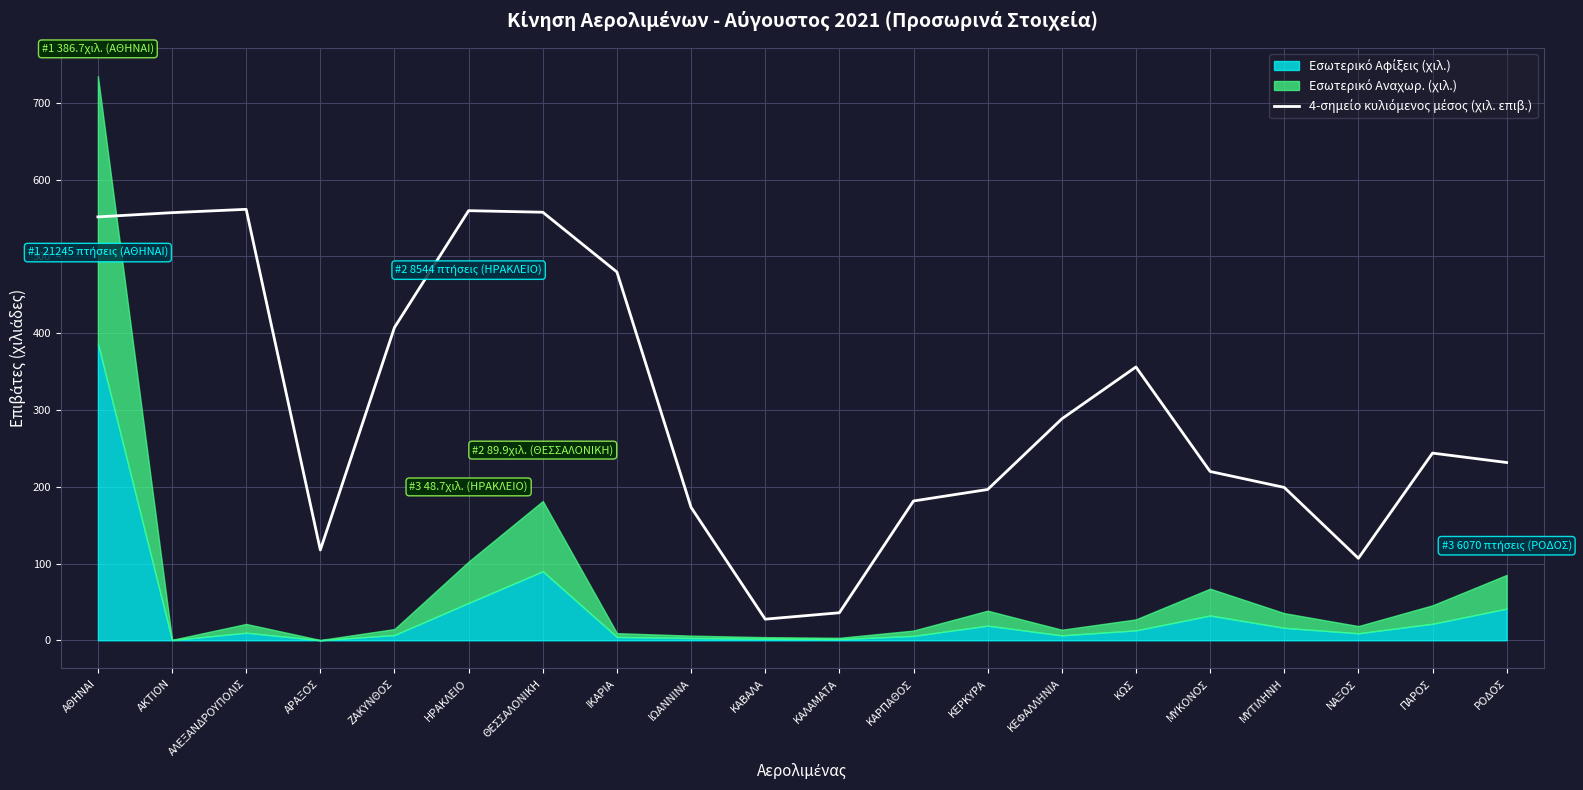

What is the label of the 15th point from the left?

ΚΩΣ